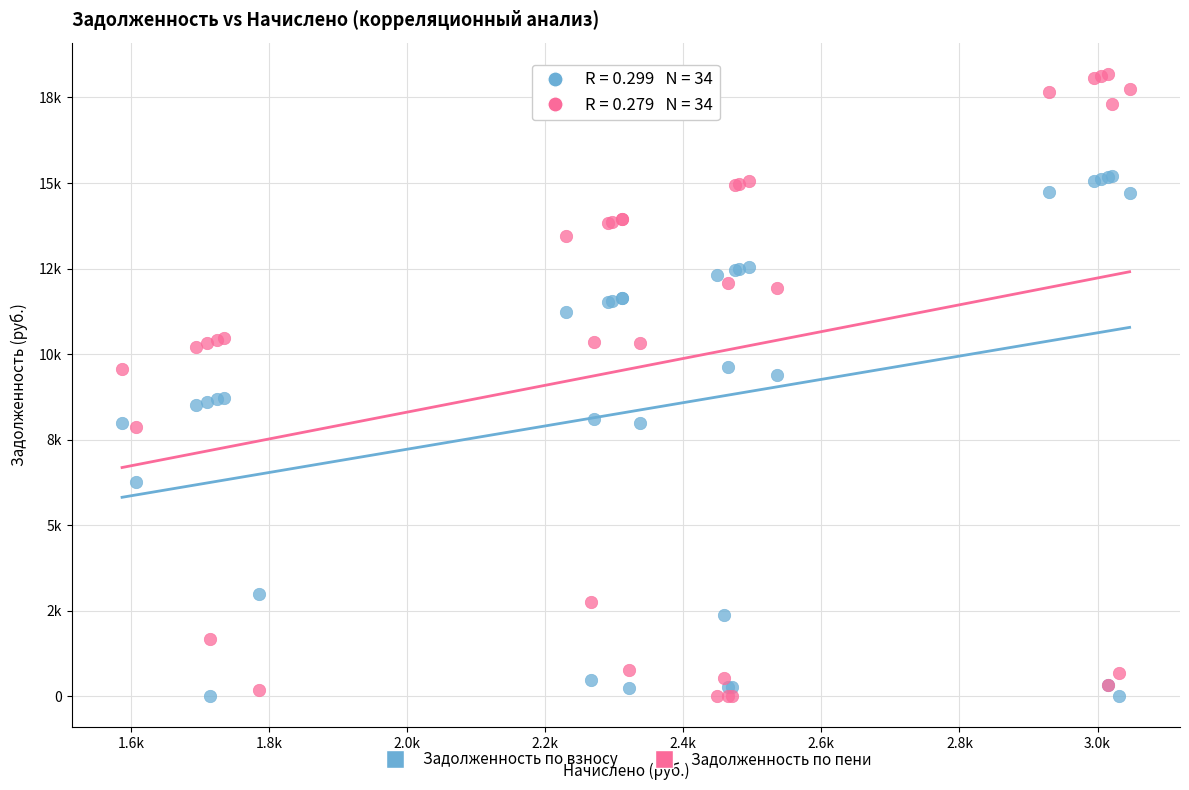

What are all the series names shown in the legend?

Задолженность по взносу, Задолженность по пени